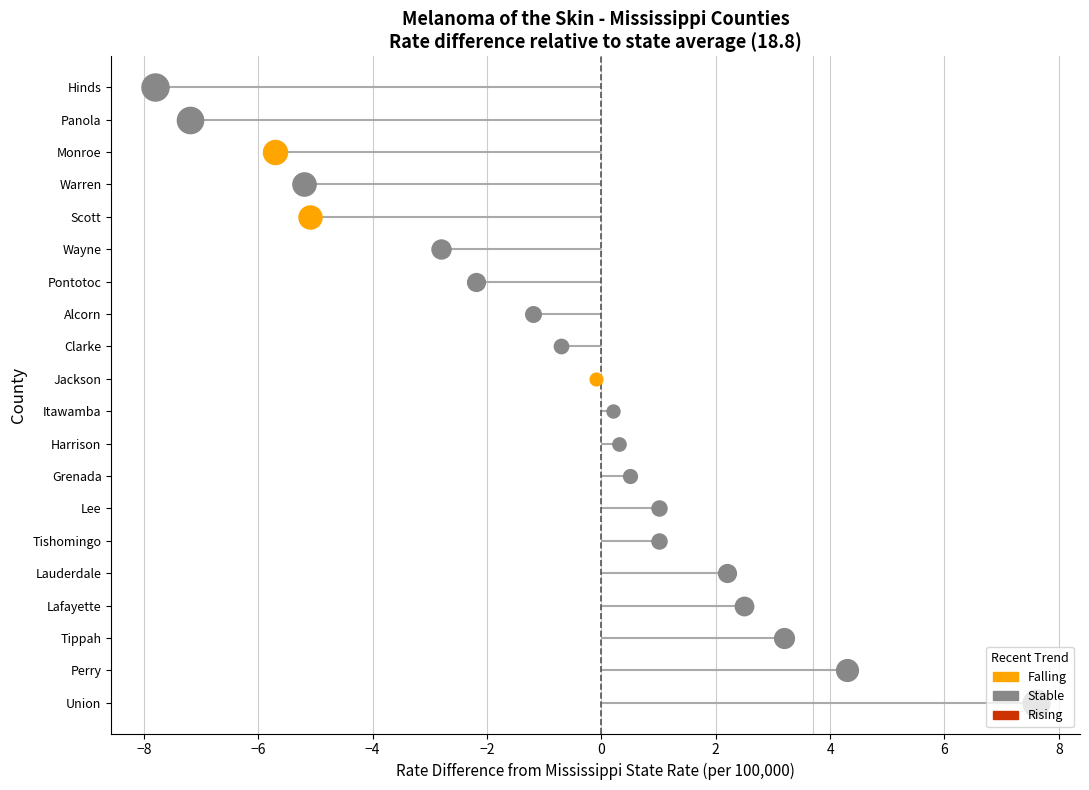

Which has a higher value, Scott or Jackson?

Jackson